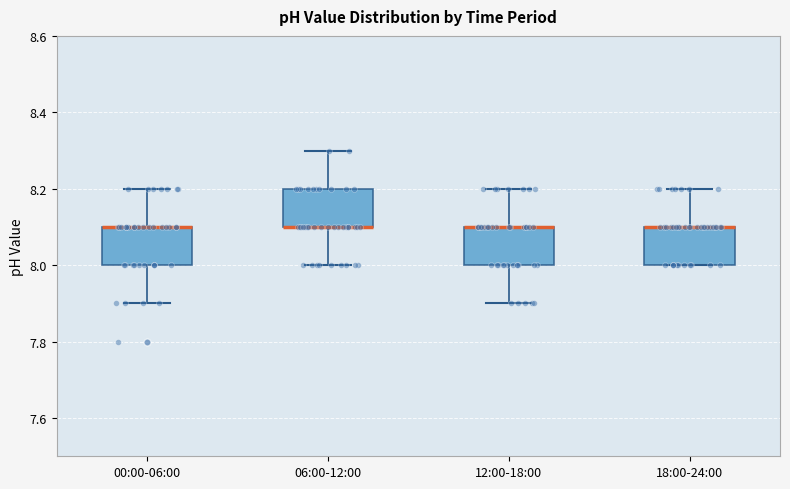

Reading left to right, transcribe this box plot: for each box, give where its median line is, the range the box spans, and where its two whiskers end, as read against the y-axis. The values are not printed on the chart, so give them approximately, as read against the axis.

00:00-06:00: median 8.1 (drawn on the box's upper edge), box 8.0 to 8.1, whiskers 7.9 to 8.2
06:00-12:00: median 8.1 (drawn on the box's lower edge), box 8.1 to 8.2, whiskers 8.0 to 8.3
12:00-18:00: median 8.1 (drawn on the box's upper edge), box 8.0 to 8.1, whiskers 7.9 to 8.2
18:00-24:00: median 8.1 (drawn on the box's upper edge), box 8.0 to 8.1, whiskers 8.0 to 8.2